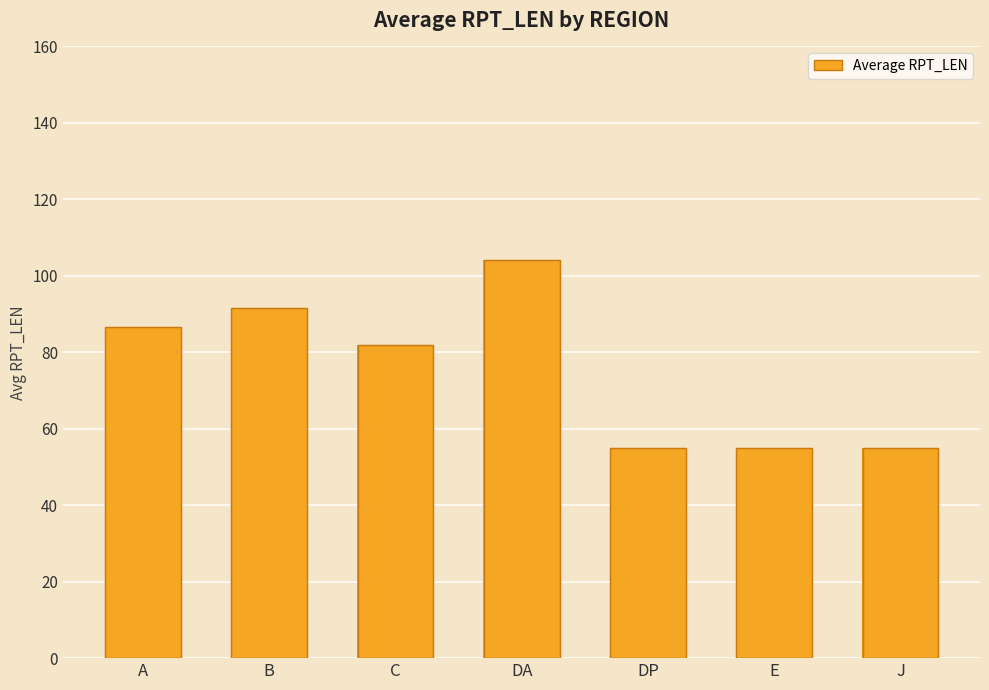

What is the sum of the values at J and E?

110.0